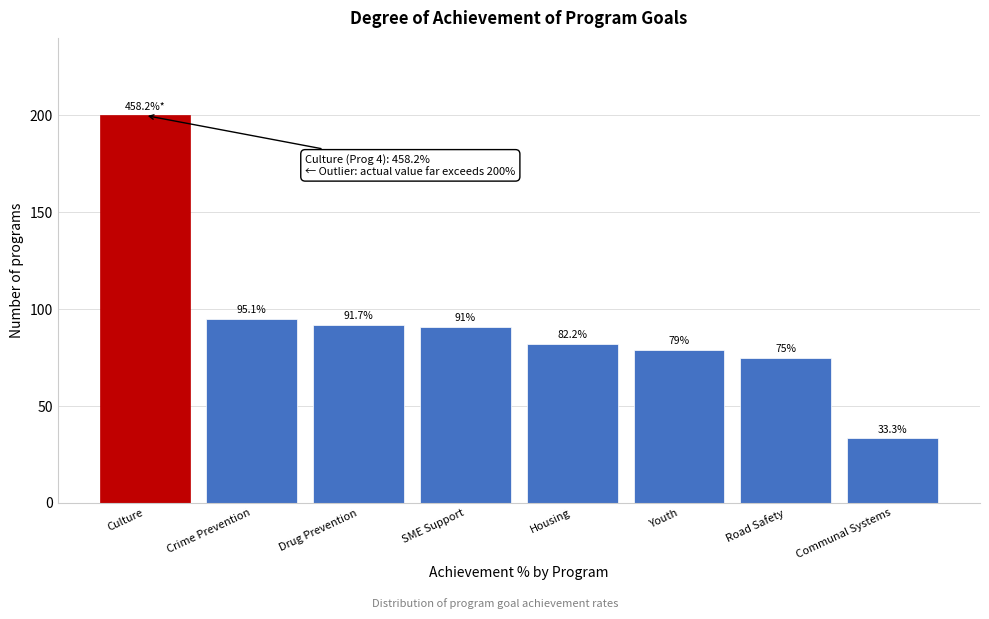

Reading left to right, extract all data points from this chart.

Culture=200.0	Crime Prevention=95.1	Drug Prevention=91.7	SME Support=91.0	Housing=82.2	Youth=79.0	Road Safety=75.0	Communal Systems=33.3